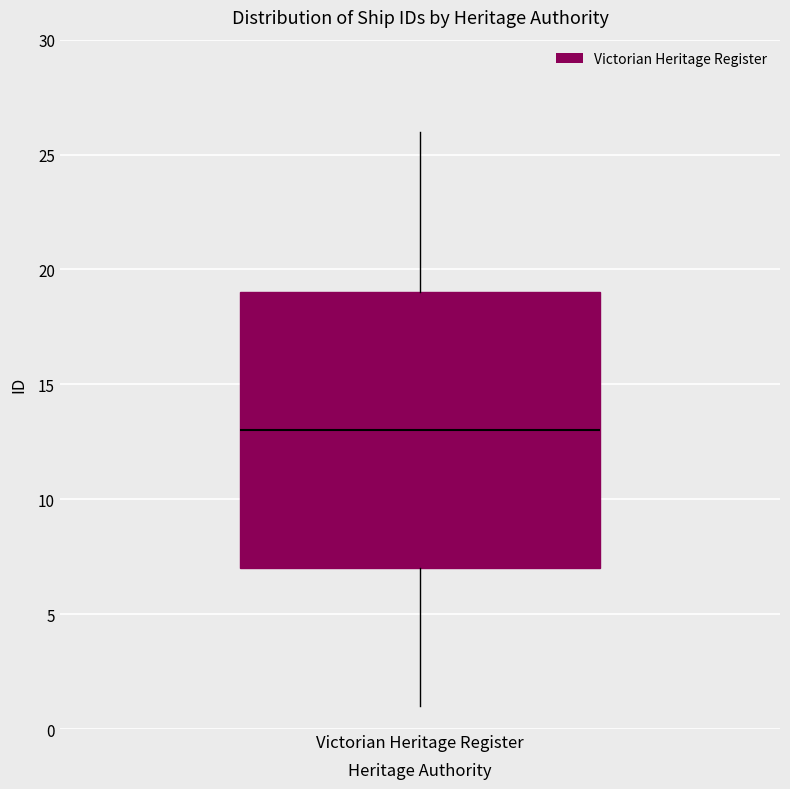

Read this box plot against the y-axis: the position of the median line, the range covered by the box, and the ends of both whiskers. The values are not printed on the chart, so give them approximately, as read against the axis.

median 13, box 7 to 19, whiskers 1 to 26